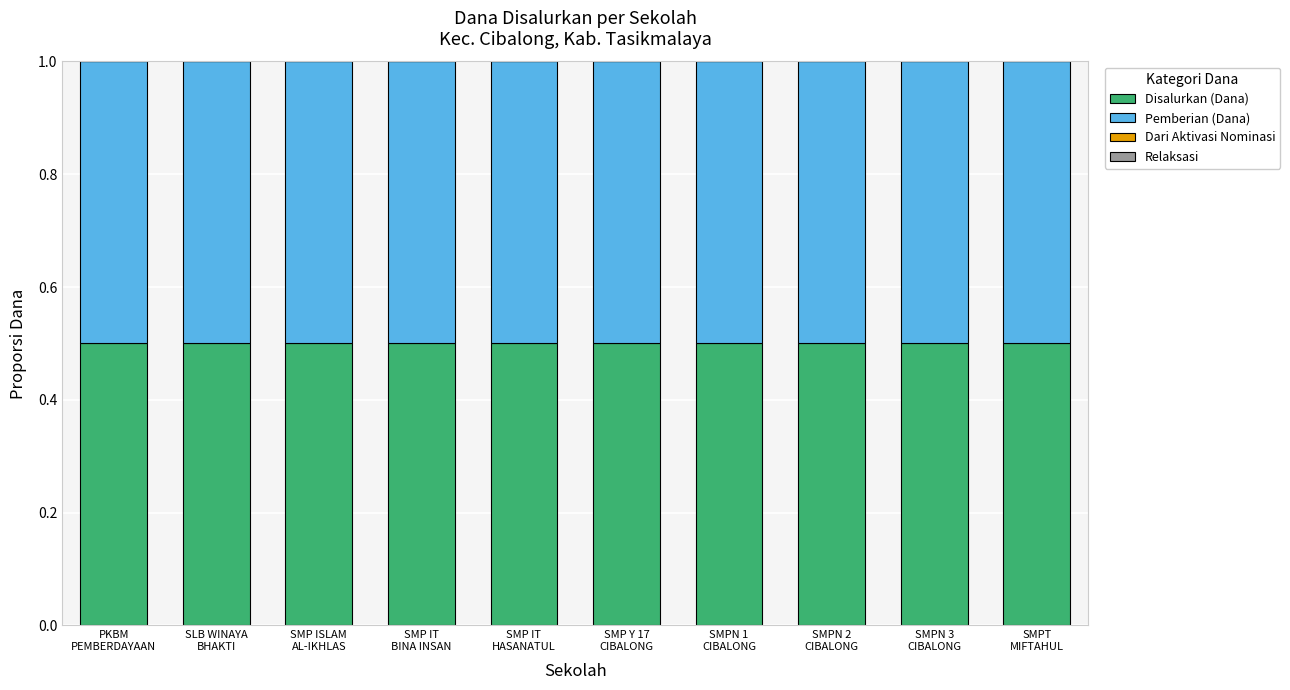

Reading left to right, what are all the values shown in this chart?

Disalurkan (Dana): PKBM
PEMBERDAYAAN=0.5	SLB WINAYA
BHAKTI=0.5	SMP ISLAM
AL-IKHLAS=0.5	SMP IT
BINA INSAN=0.5	SMP IT
HASANATUL=0.5	SMP Y 17
CIBALONG=0.5	SMPN 1
CIBALONG=0.5	SMPN 2
CIBALONG=0.5	SMPN 3
CIBALONG=0.5	SMPT
MIFTAHUL=0.5
Pemberian (Dana): PKBM
PEMBERDAYAAN=0.5	SLB WINAYA
BHAKTI=0.5	SMP ISLAM
AL-IKHLAS=0.5	SMP IT
BINA INSAN=0.5	SMP IT
HASANATUL=0.5	SMP Y 17
CIBALONG=0.5	SMPN 1
CIBALONG=0.5	SMPN 2
CIBALONG=0.5	SMPN 3
CIBALONG=0.5	SMPT
MIFTAHUL=0.5
Dari Aktivasi Nominasi: PKBM
PEMBERDAYAAN=0.0	SLB WINAYA
BHAKTI=0.0	SMP ISLAM
AL-IKHLAS=0.0	SMP IT
BINA INSAN=0.0	SMP IT
HASANATUL=0.0	SMP Y 17
CIBALONG=0.0	SMPN 1
CIBALONG=0.0	SMPN 2
CIBALONG=0.0	SMPN 3
CIBALONG=0.0	SMPT
MIFTAHUL=0.0
Relaksasi: PKBM
PEMBERDAYAAN=0.0	SLB WINAYA
BHAKTI=0.0	SMP ISLAM
AL-IKHLAS=0.0	SMP IT
BINA INSAN=0.0	SMP IT
HASANATUL=0.0	SMP Y 17
CIBALONG=0.0	SMPN 1
CIBALONG=0.0	SMPN 2
CIBALONG=0.0	SMPN 3
CIBALONG=0.0	SMPT
MIFTAHUL=0.0